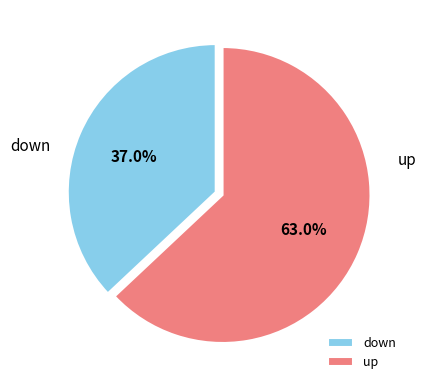

Is there a majority slice in this chart?

Yes